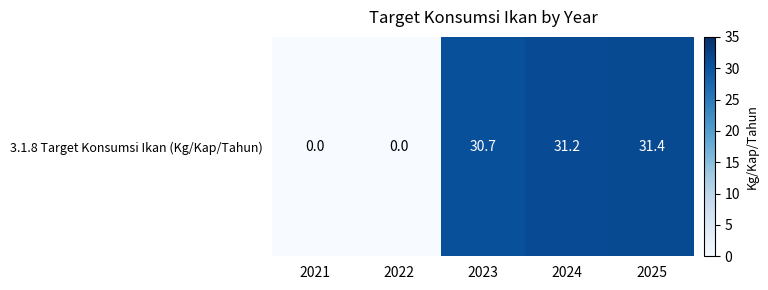

Reading left to right, extract all data points from this chart.

0.0	0.0	30.7	31.2	31.4